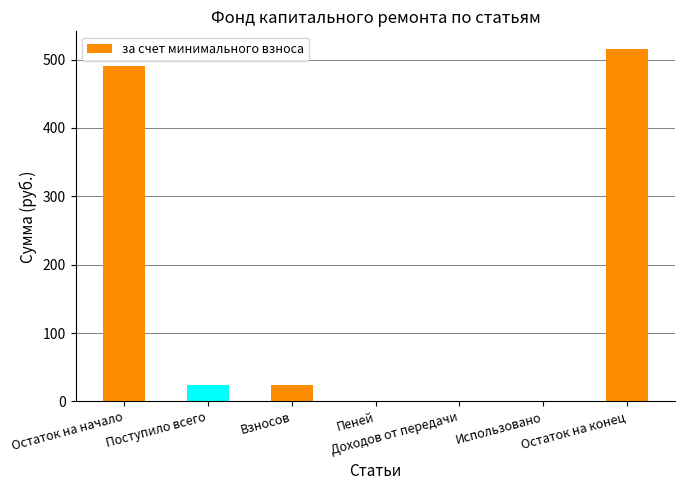

Which has a higher value, Доходов от передачи or Взносов?

Взносов